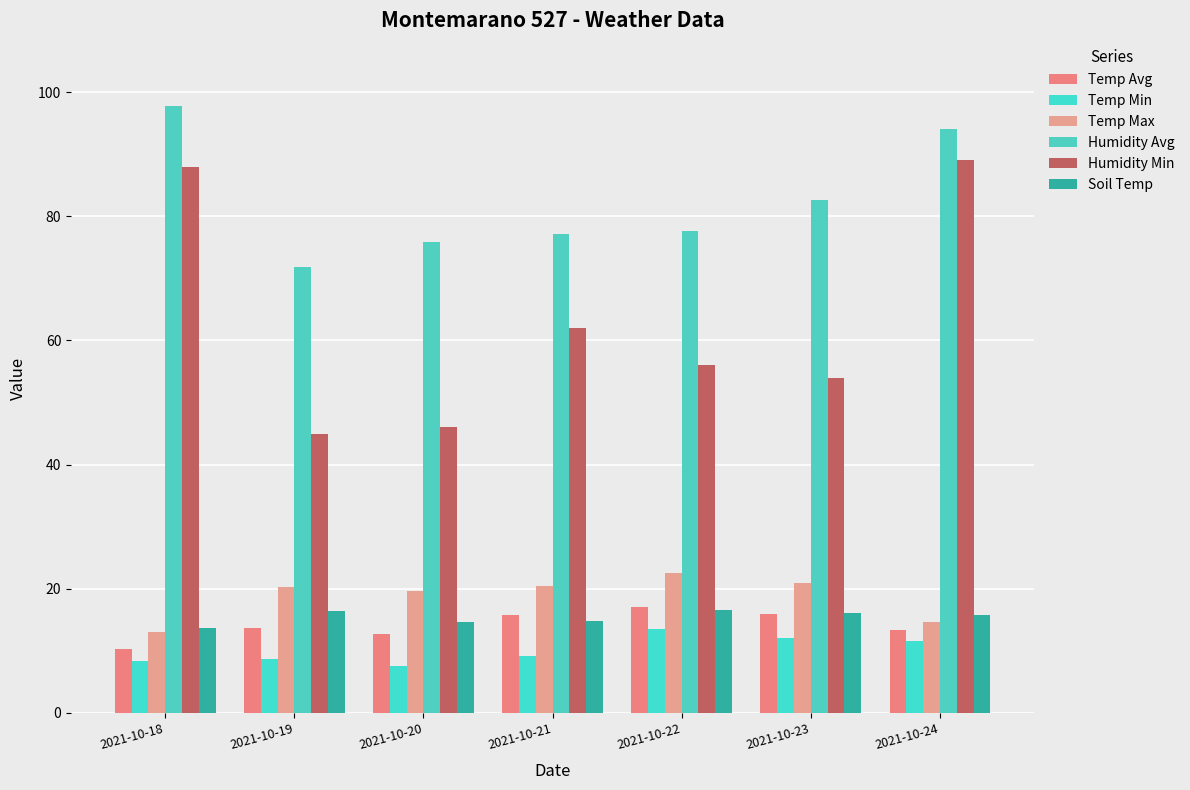

Which series changed the most between 2021-10-18 and 2021-10-24?

Humidity Avg